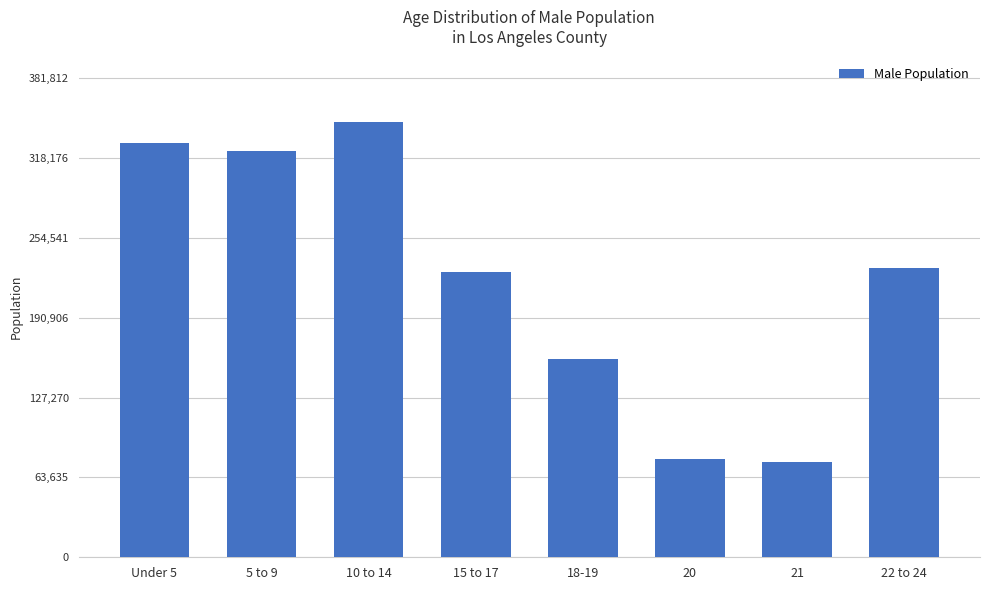

What is the sum of the values at 21 and 15 to 17?

303141